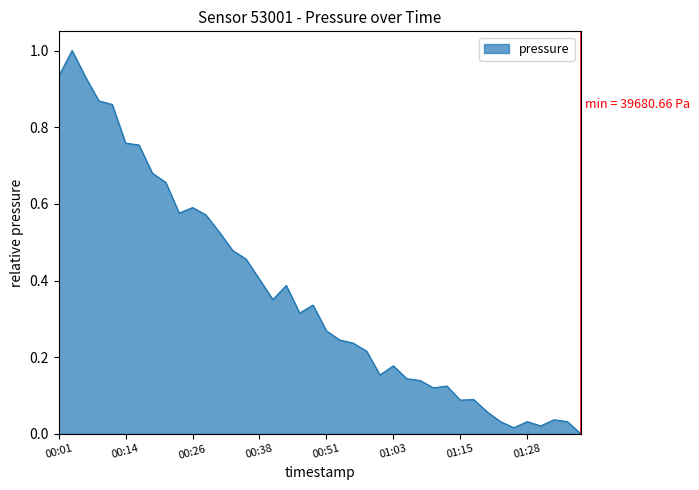

What is the maximum value shown in the chart?

1.0